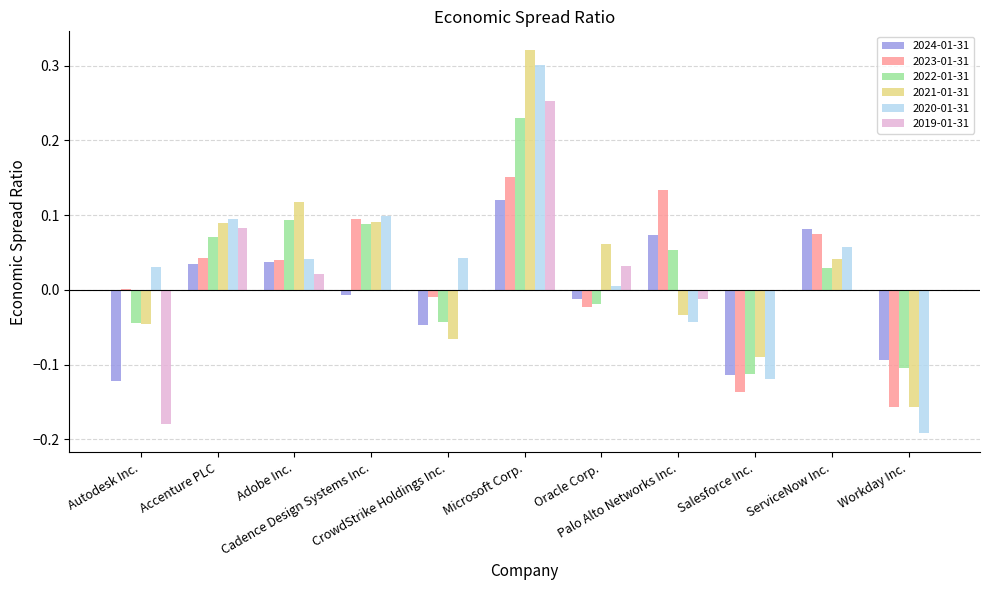

At which category does the chart reach its minimum across all series?

Workday Inc.